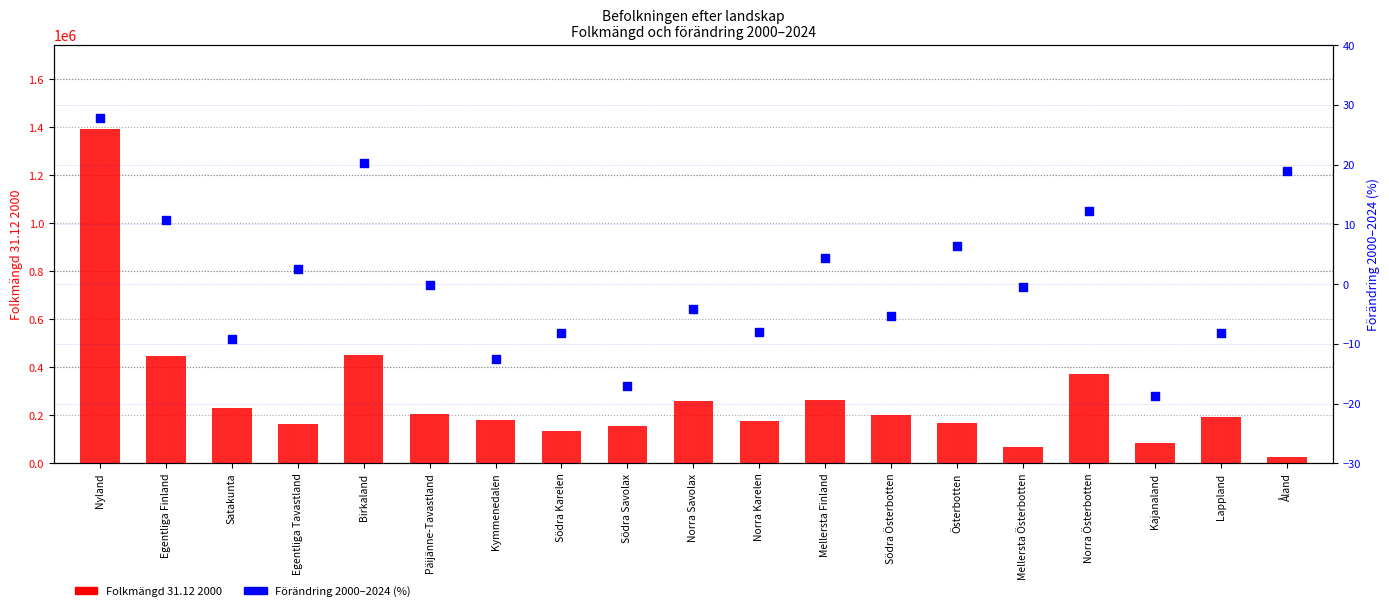

What is the total value across all series at Åland?

25794.9